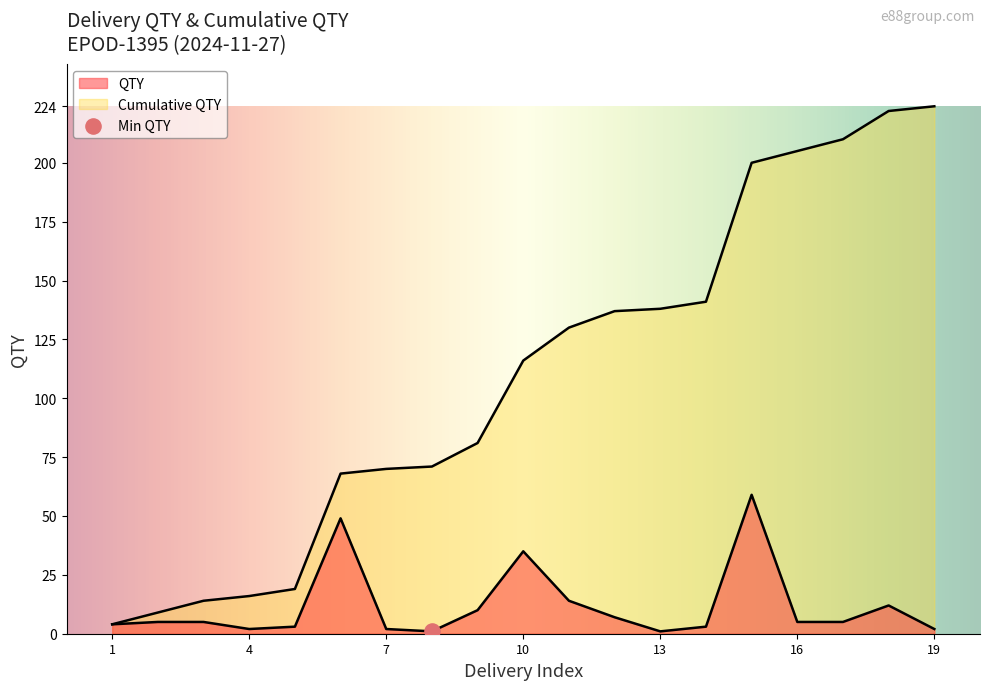

How many lines are shown in the chart?

2